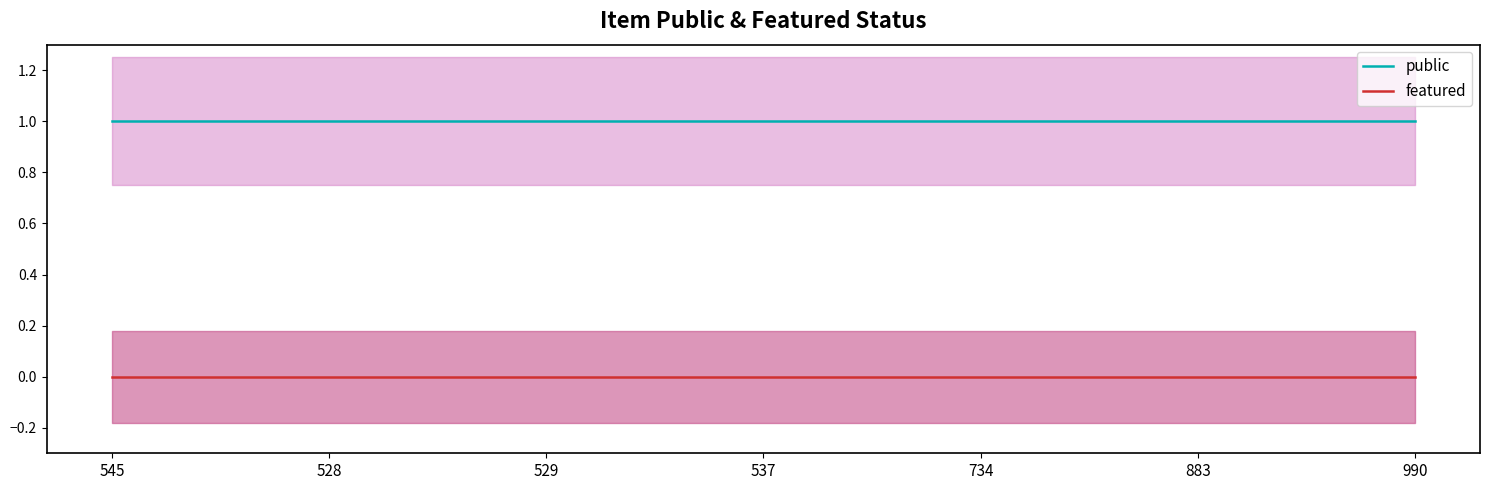

Does the chart display data point markers on the line(s)?

No